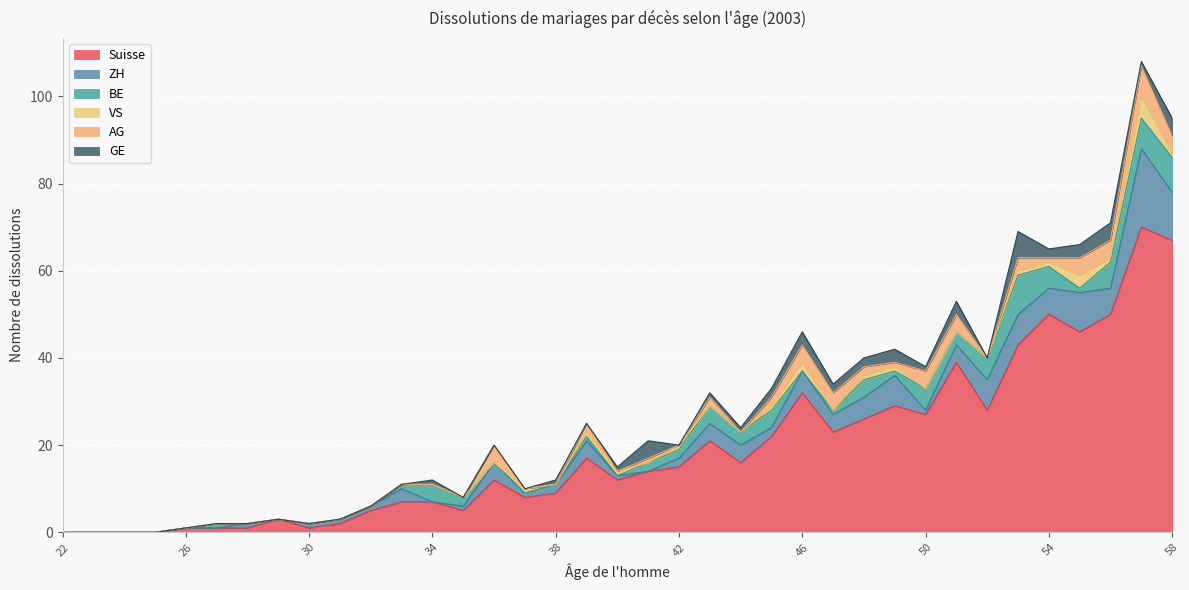

What is the sum of the ZH values at 46 and 28?

6